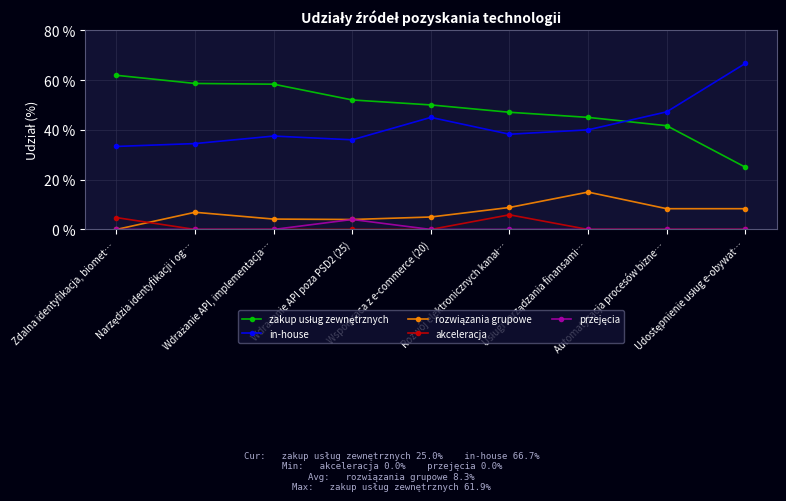

Is this an area chart (filled region under the line)?

No